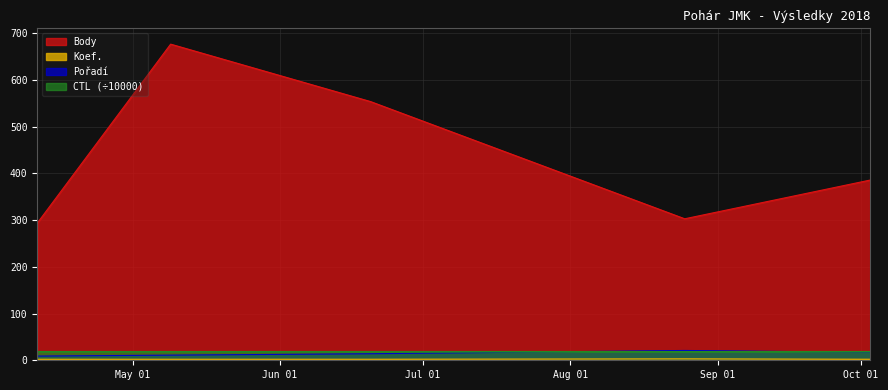

What is the label of the 2nd point from the left?

2018-05-09